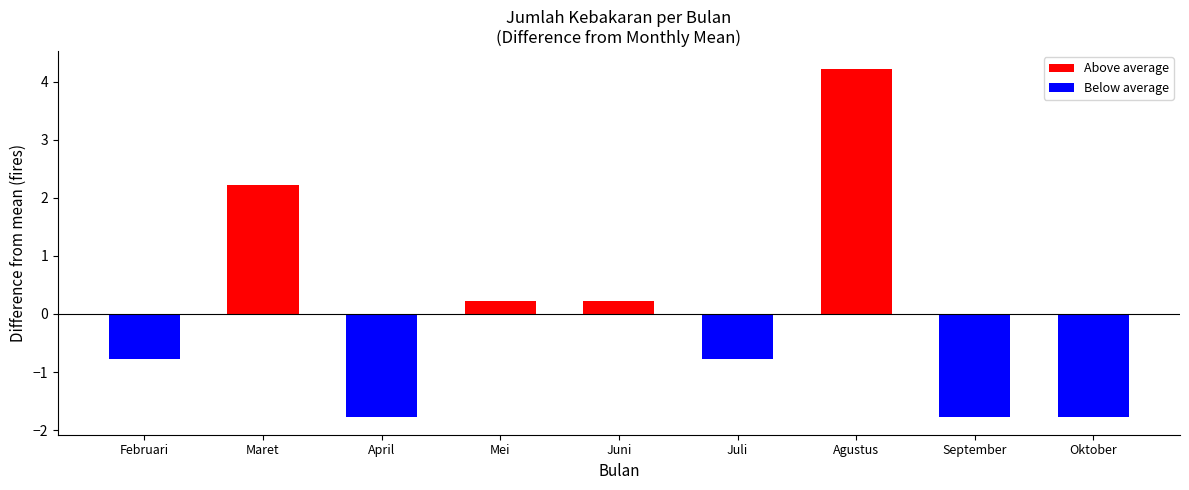

At which label is Below average closest to 0?

Maret